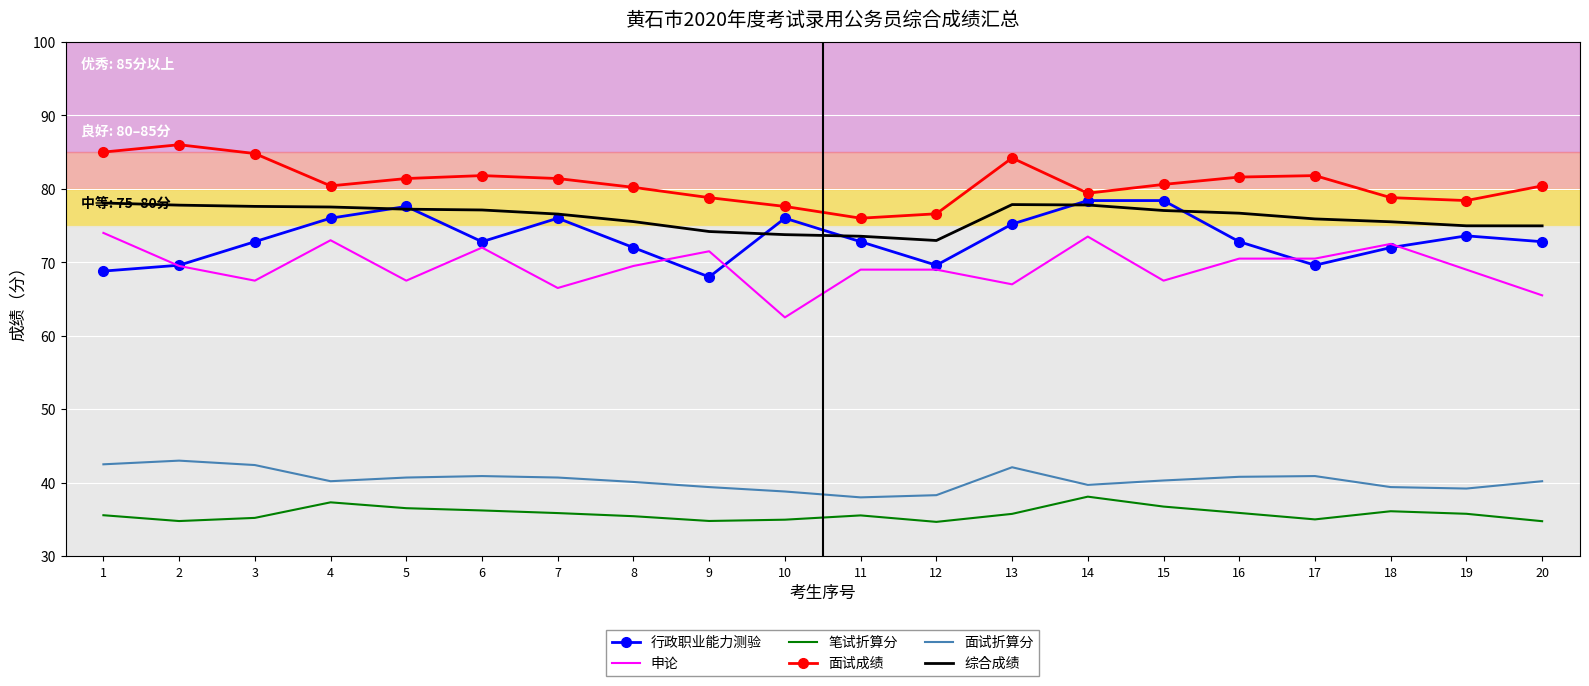

What is the spread (max minus min) of values at 12?

41.9